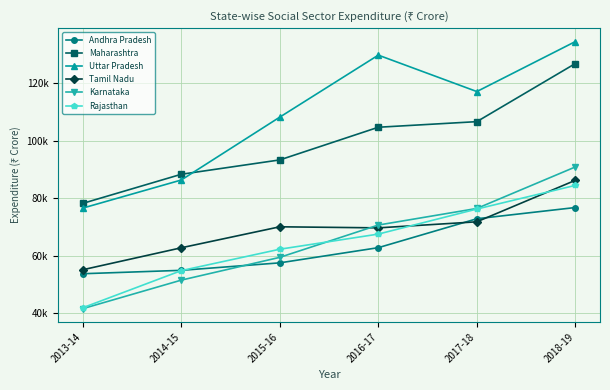

What are all the series names shown in the legend?

Andhra Pradesh, Maharashtra, Uttar Pradesh, Tamil Nadu, Karnataka, Rajasthan